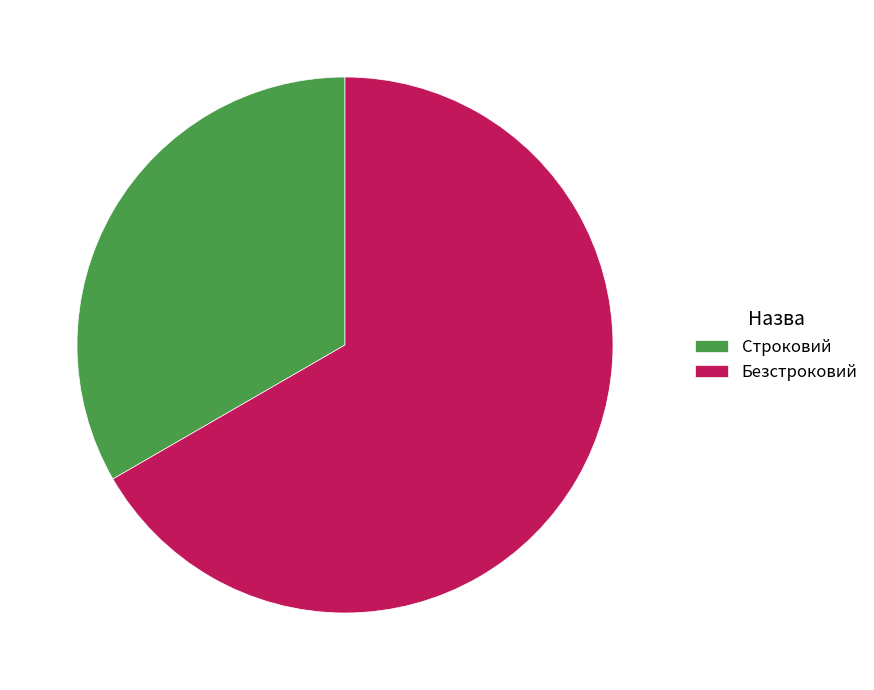

How many slices are in this pie chart?

2